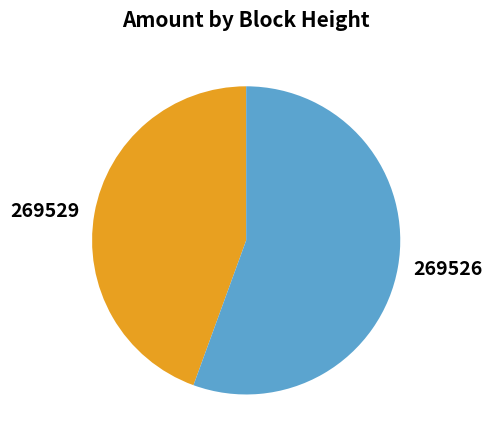

What is the largest slice in the pie chart?

269526